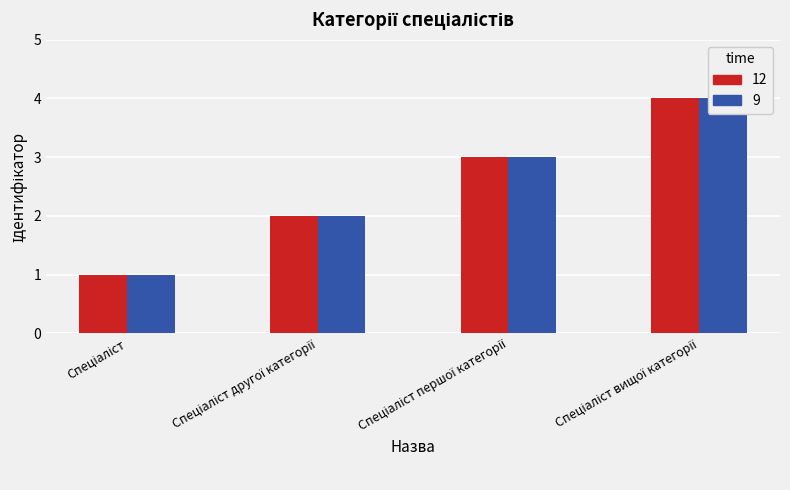

Rank the series by their maximum value, from lowest to highest.

Категорія (12), Категорія (9)